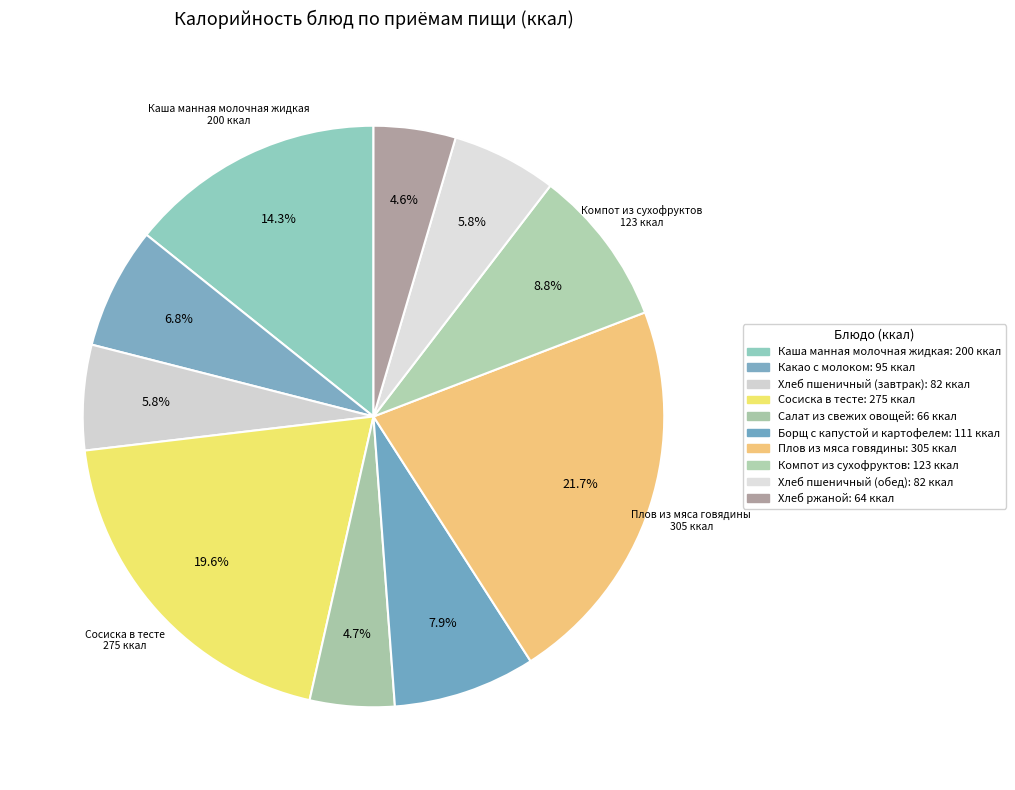

Count the number of slices in the pie.

10